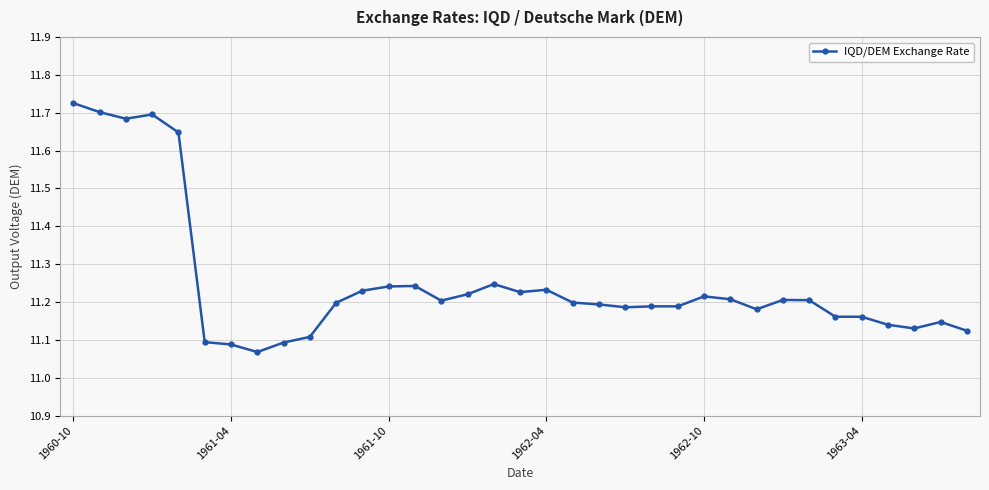

True or false: there are more than 2 points higher than both neighbors.

True